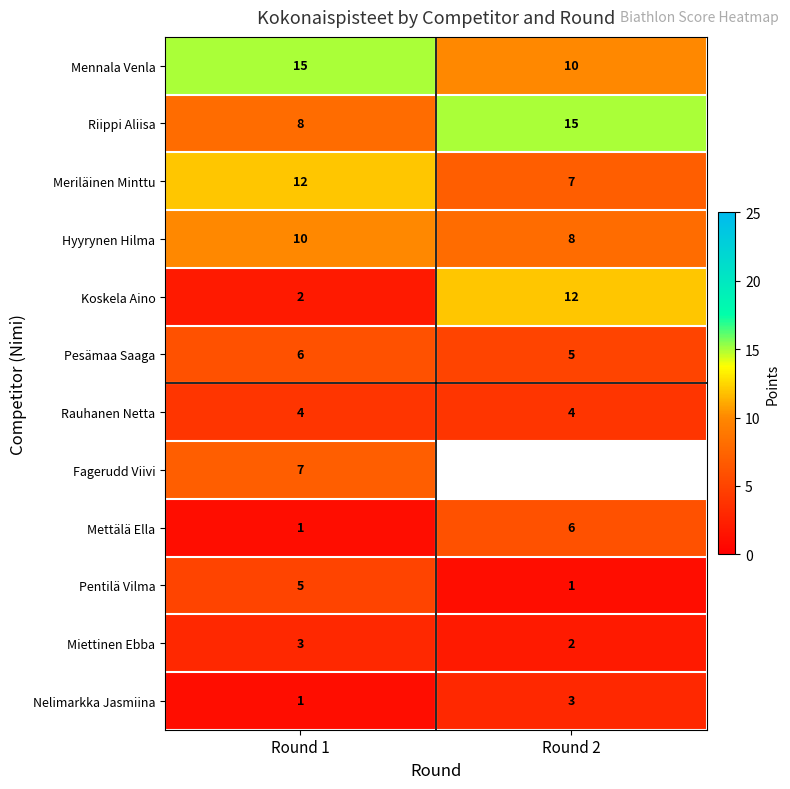

What is the difference between the Mennala Venla values at Round 2 and Round 1?

5